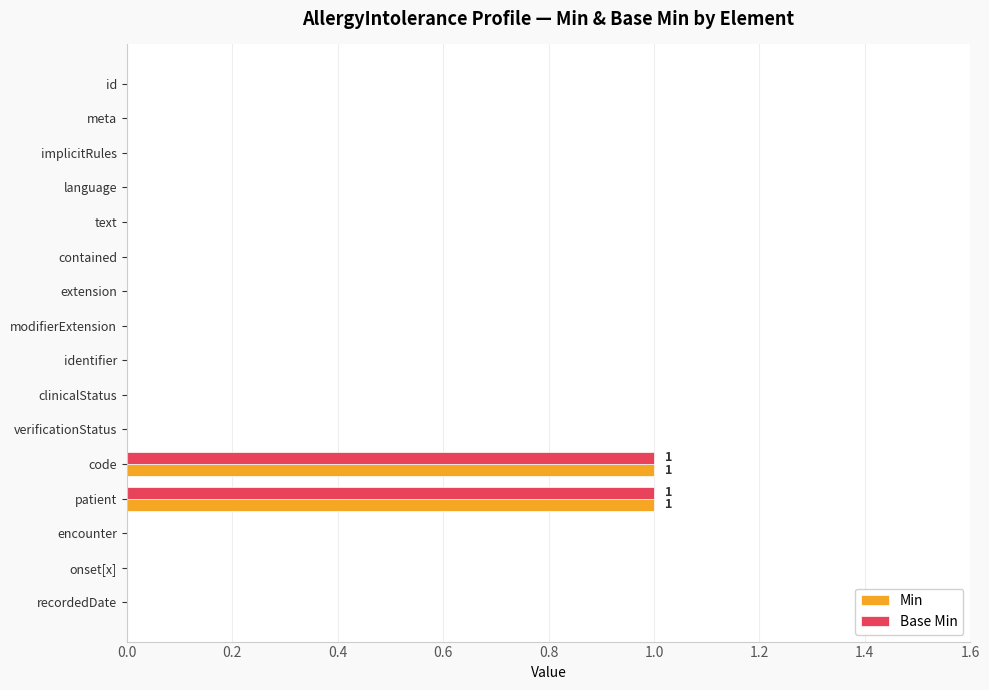

Is it true that Base Min equals 1 at recordedDate?

False